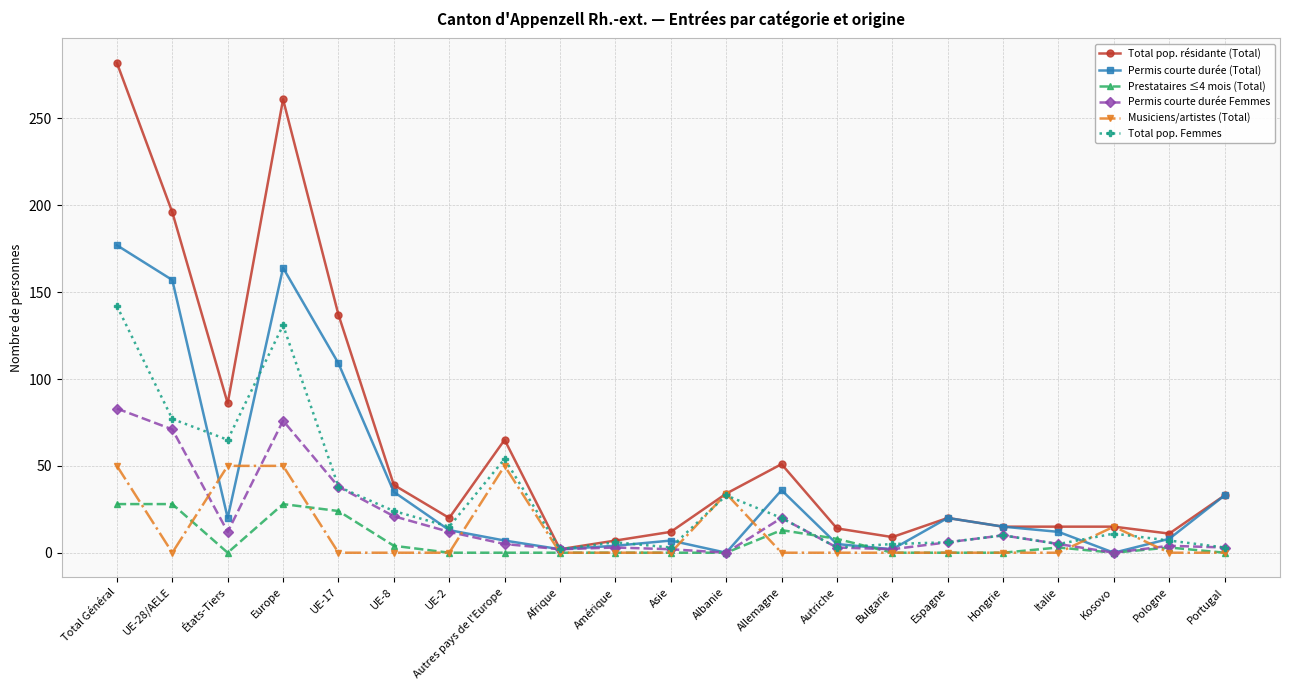

At which label is Permis courte durée Femmes closest to 41?

UE-17